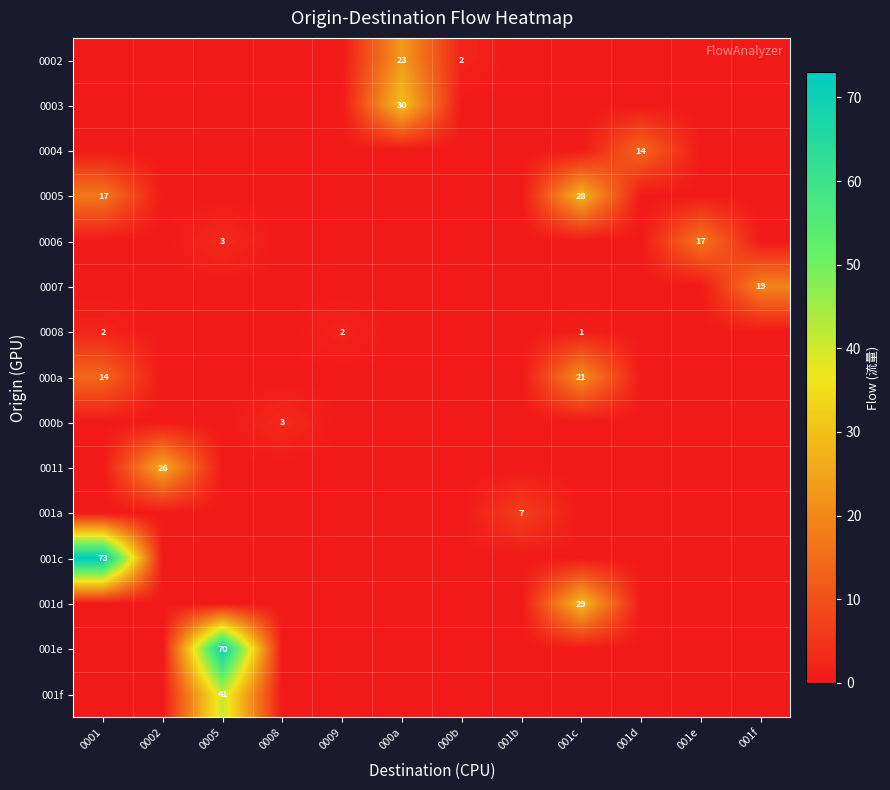

Is it true that 0004 equals 14 at 001d?

True